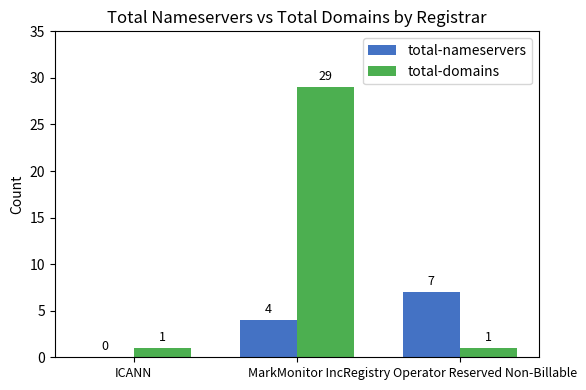

Between ICANN and Registry Operator Reserved Non-Billable, which series saw the biggest shift?

total-nameservers